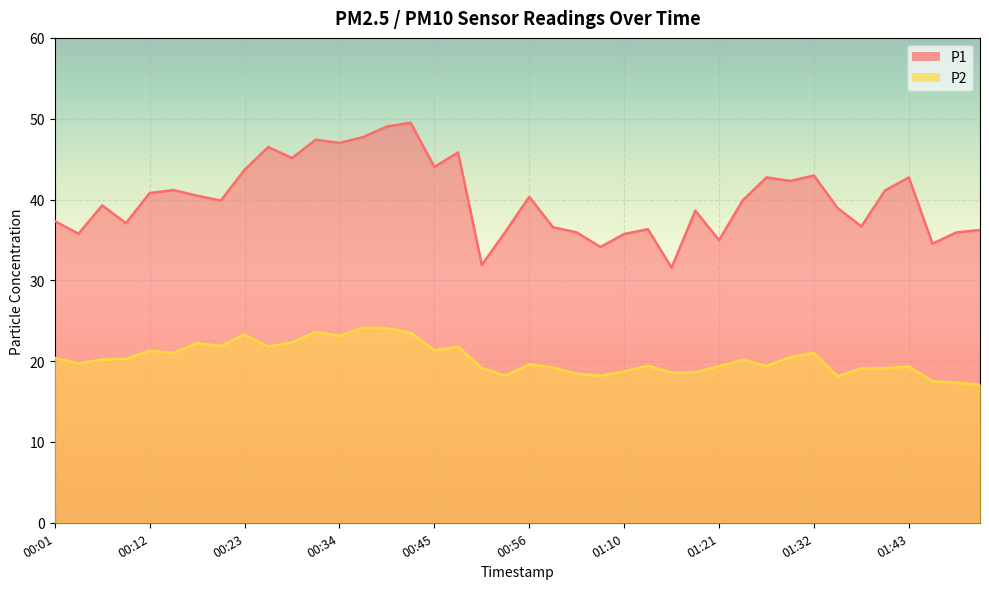

Which category has the highest value in the P1 series?

00:42